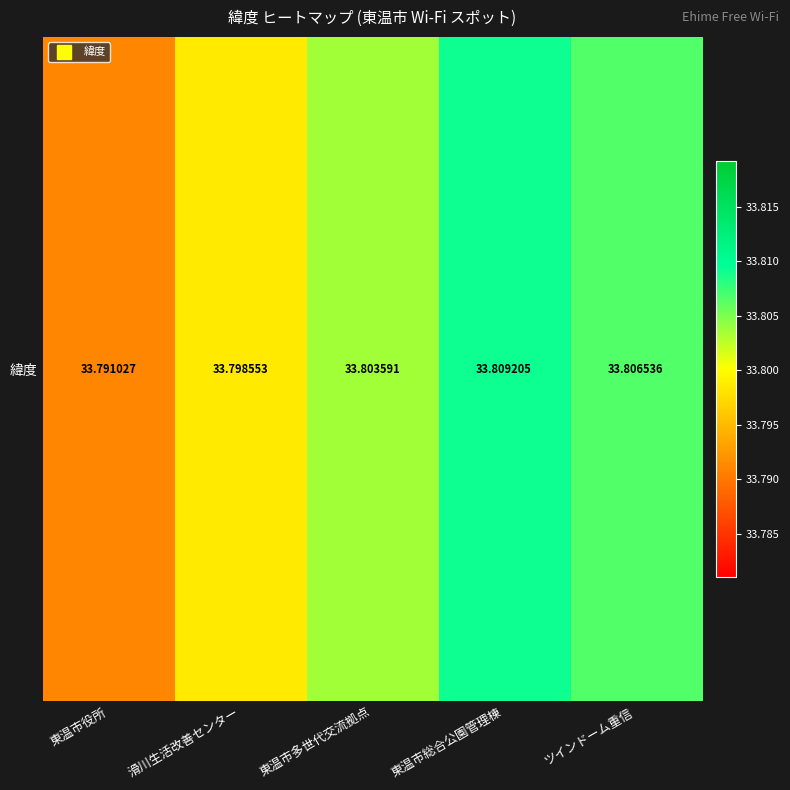

List the labels in order of value, largest first.

東温市総合公園管理棟, ツインドーム重信, 東温市多世代交流拠点, 滑川生活改善センター, 東温市役所